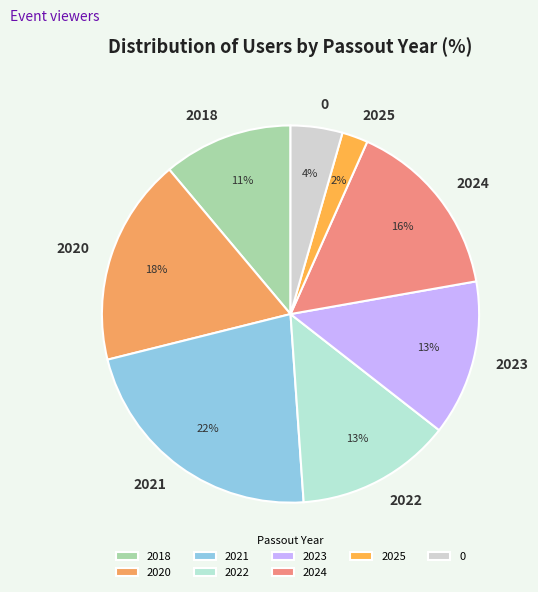

Is it true that 2024 is 2% of the pie?

False